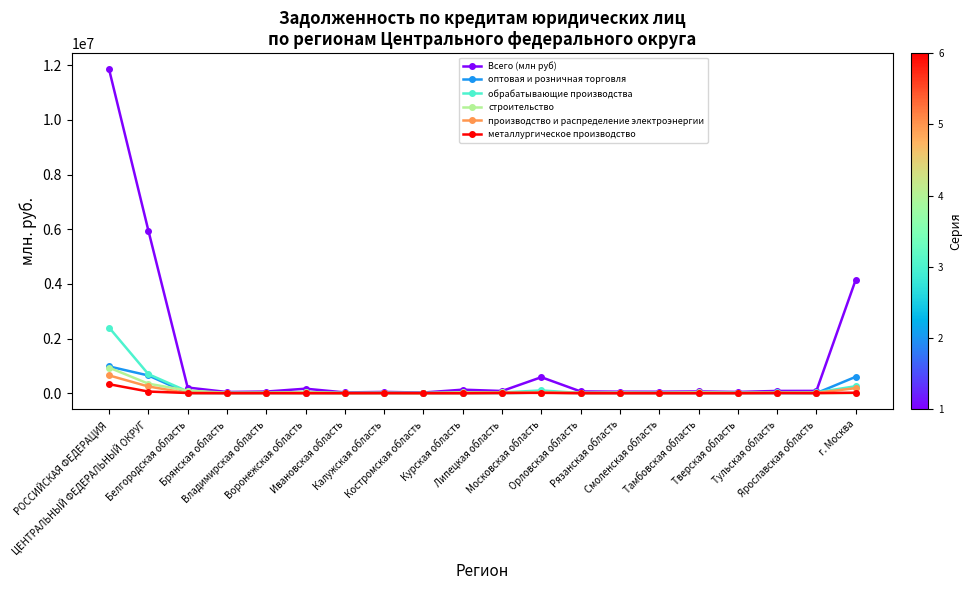

Which series has the largest total across all categories?

Всего (млн руб)